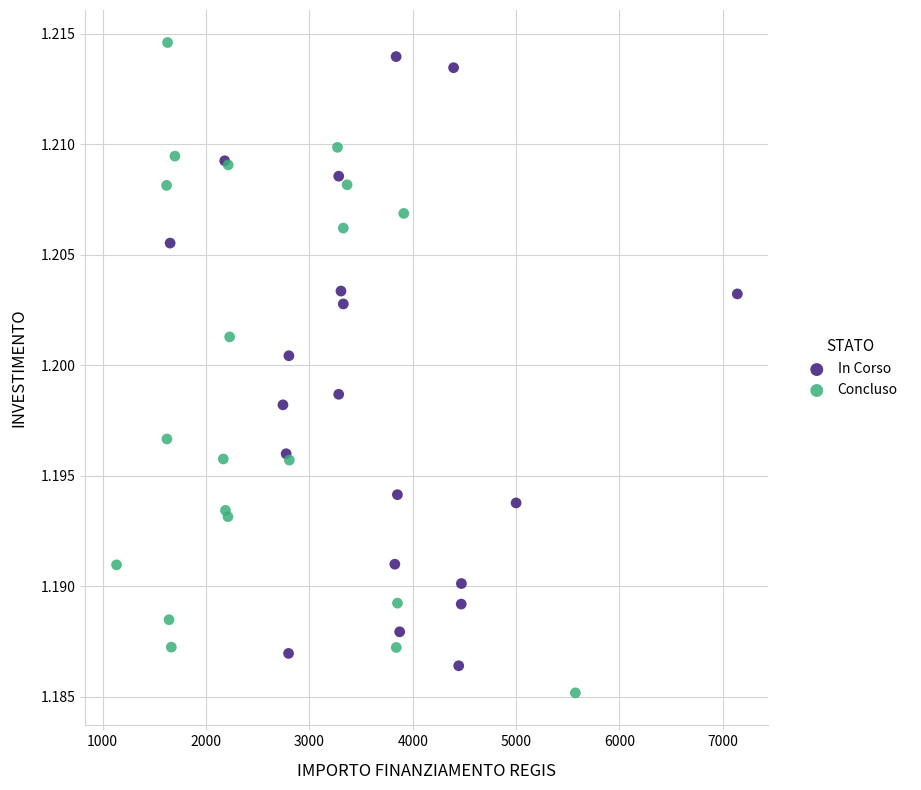

Which series reaches the minimum Y coordinate?

Concluso